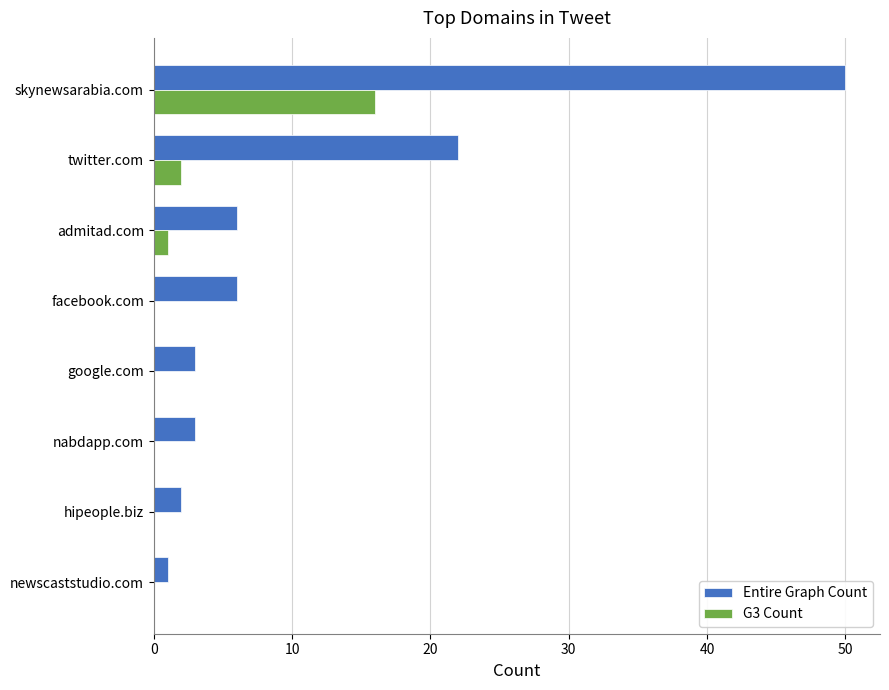

At which category is the sum across all series the highest?

skynewsarabia.com